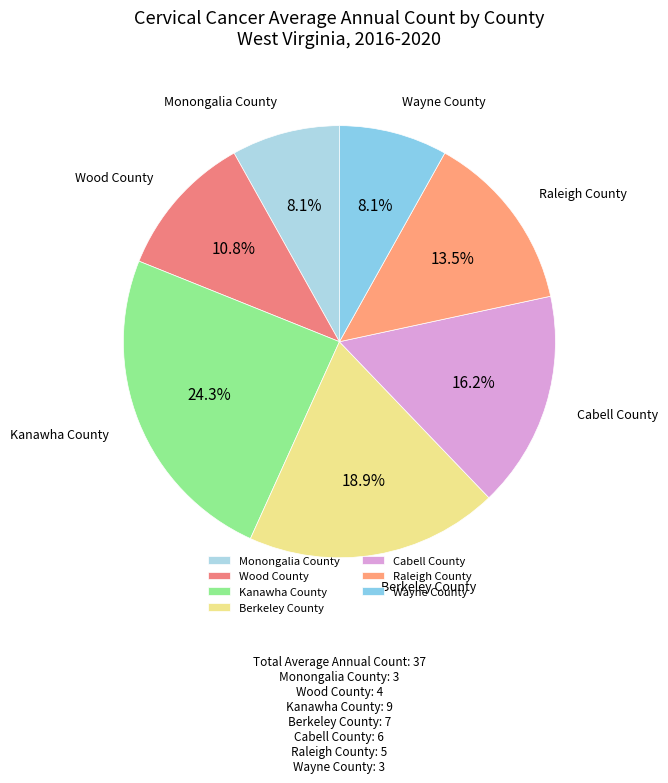

To the nearest percent, what is the combined percentage of Wood County and Berkeley County?

30%